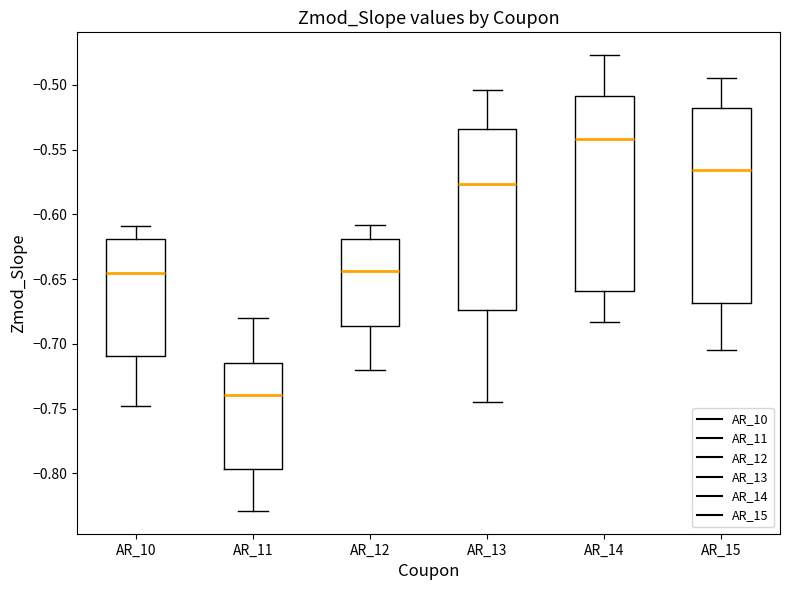

Where does the lower whisker of the box for AR_14 end on the y-axis? The values are not printed on the chart, so give them approximately, as read against the axis.

-0.685